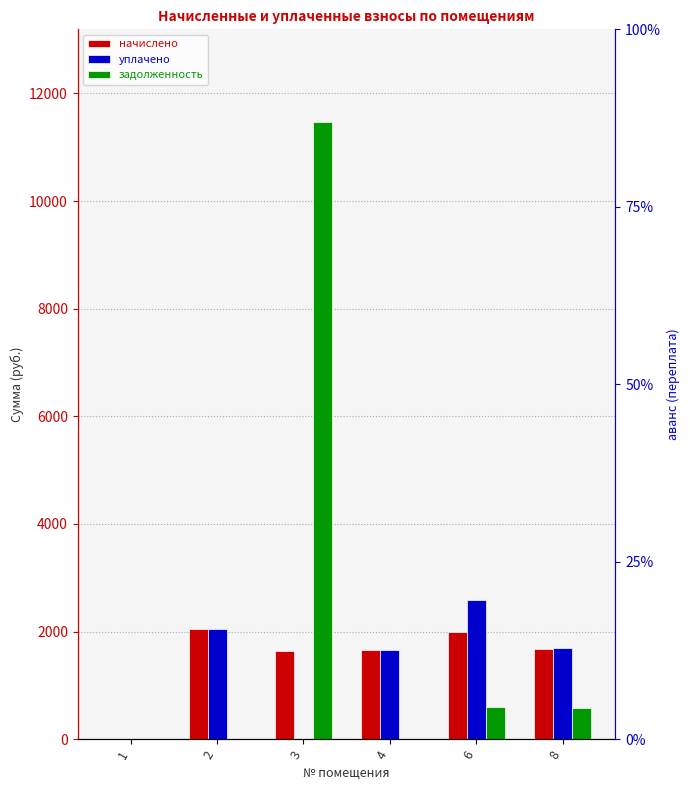

Which category has the highest value in the уплачено series?

6